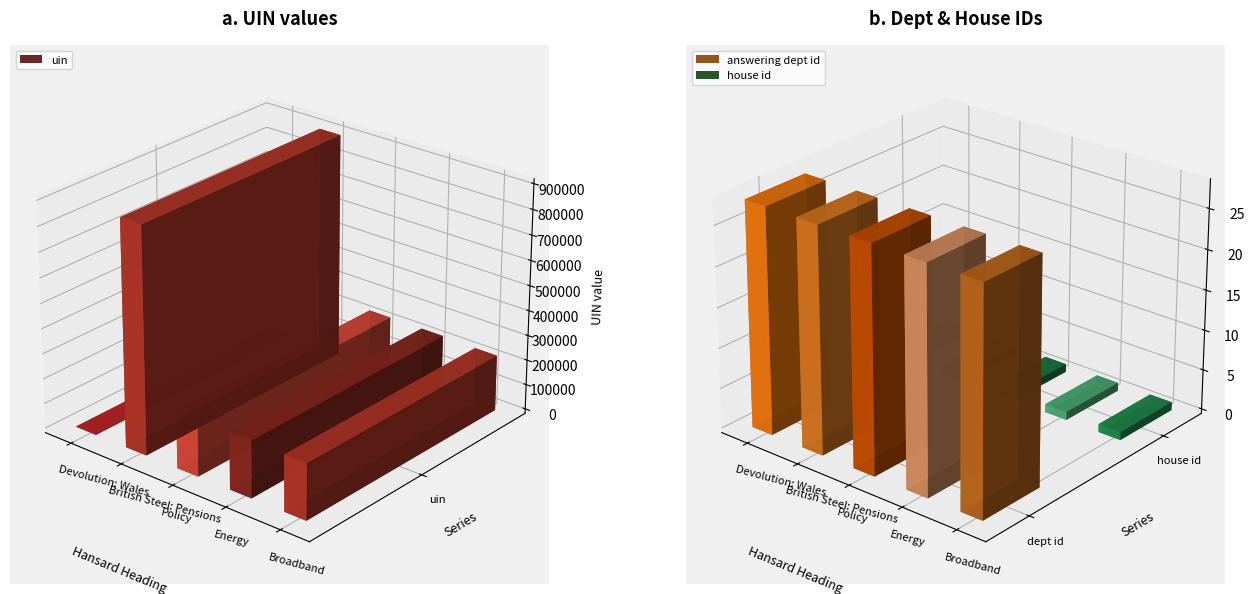

What is the total value across all series at Broadband?

223070